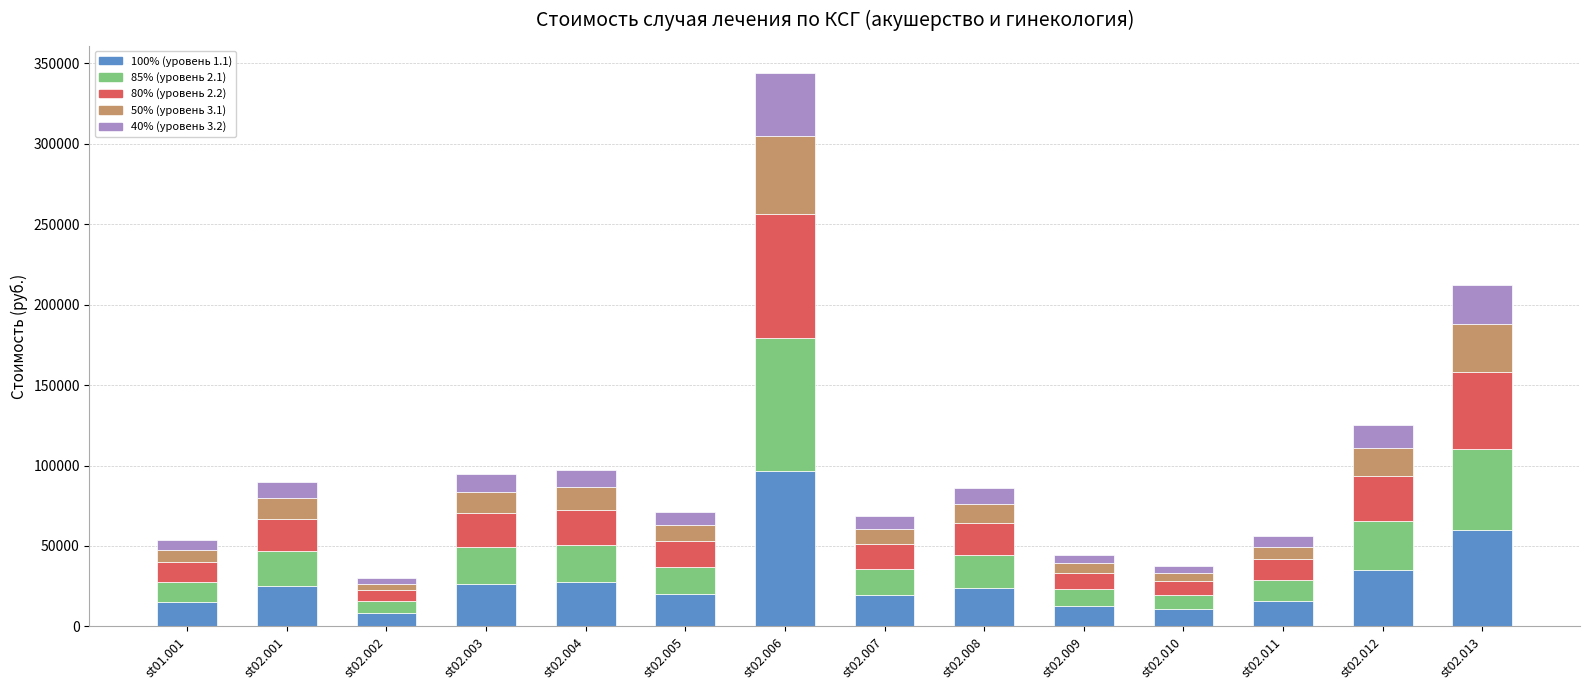

What is the average value of the 100% (уровень 1.1) series?

28360.8